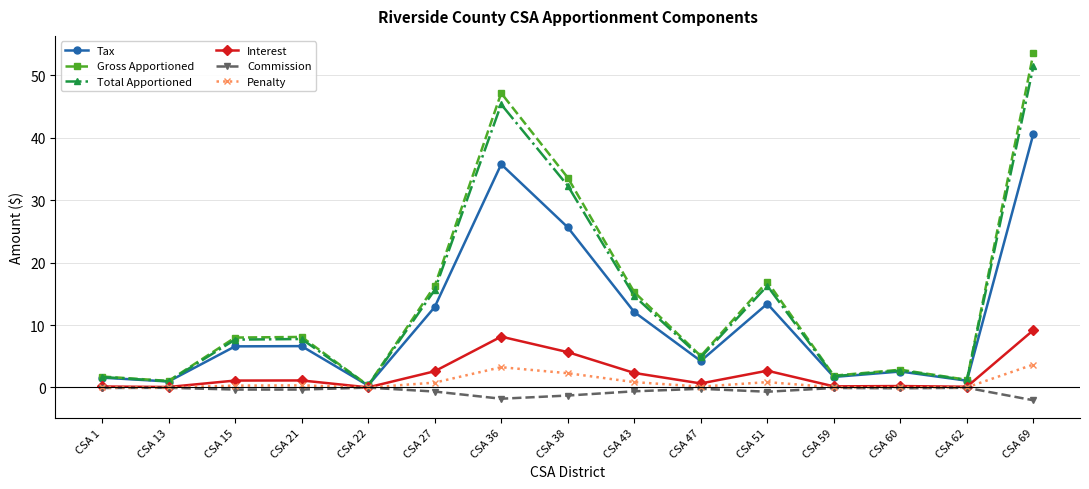

What is the total value across all series at CSA 1?

5.1